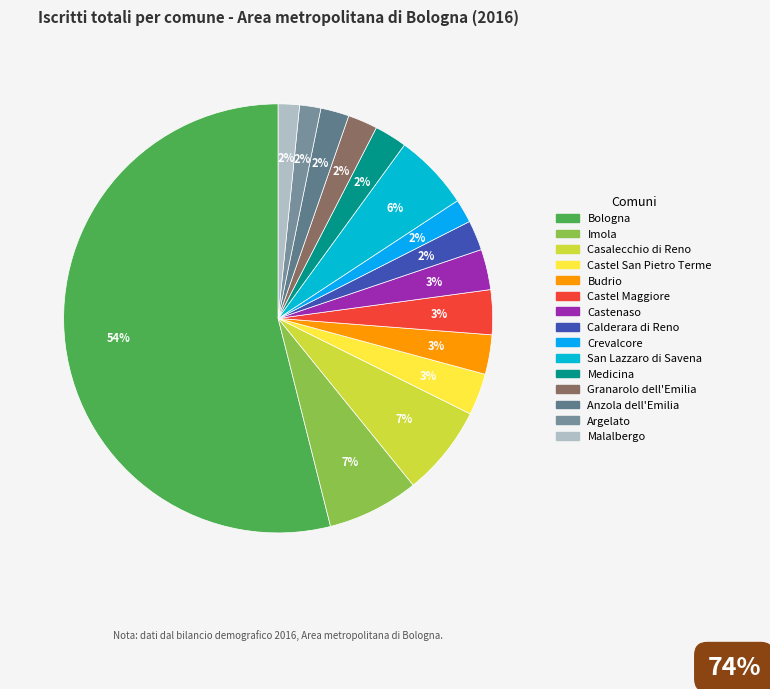

What percentage is the Bologna slice, to the nearest percent?

54%